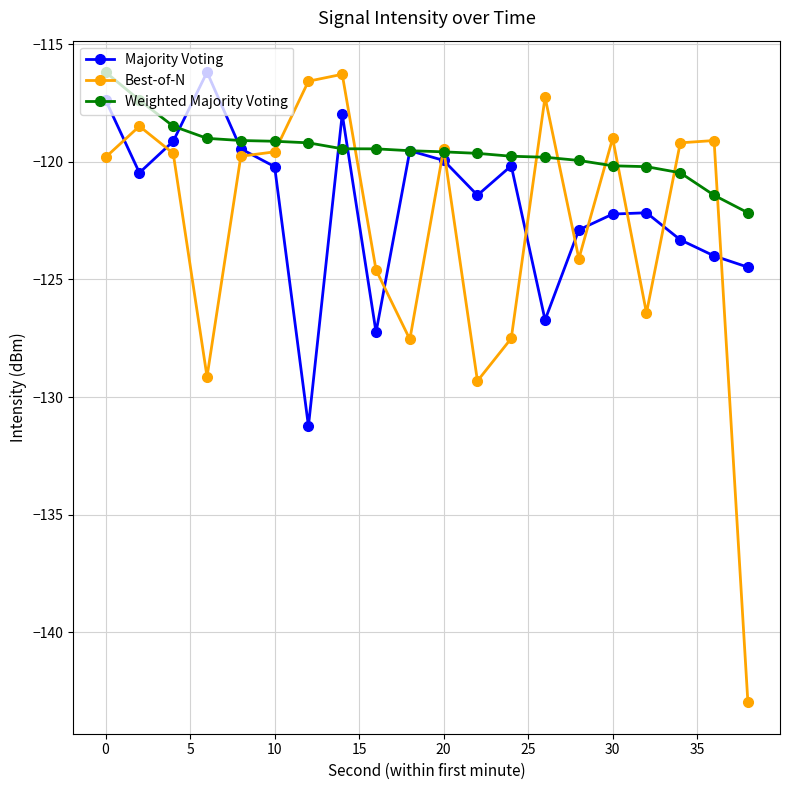

List the series in order of their overall mean, highest first.

Weighted Majority Voting, Majority Voting, Best-of-N